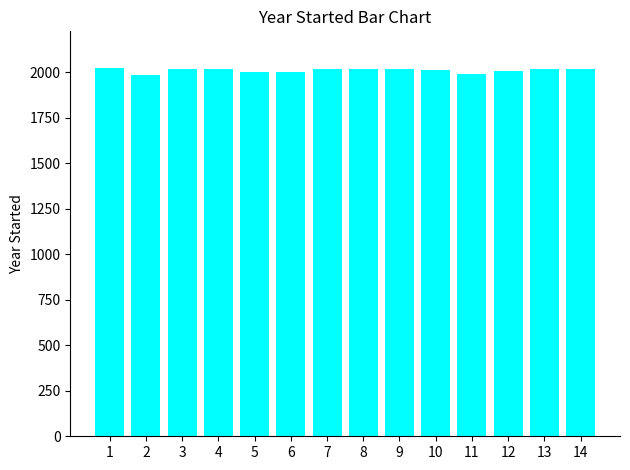

What is the greatest value displayed?

2022